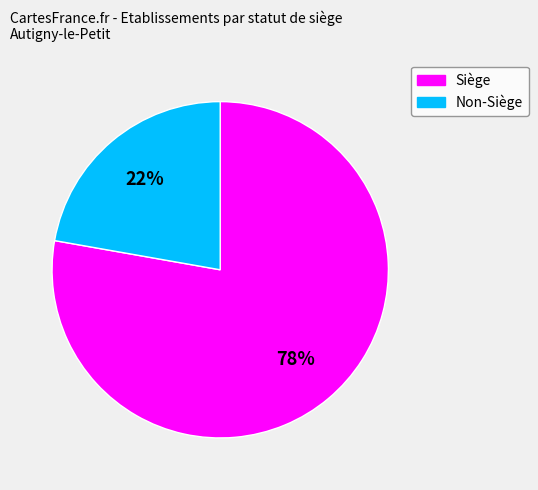

Is there a majority slice in this chart?

Yes